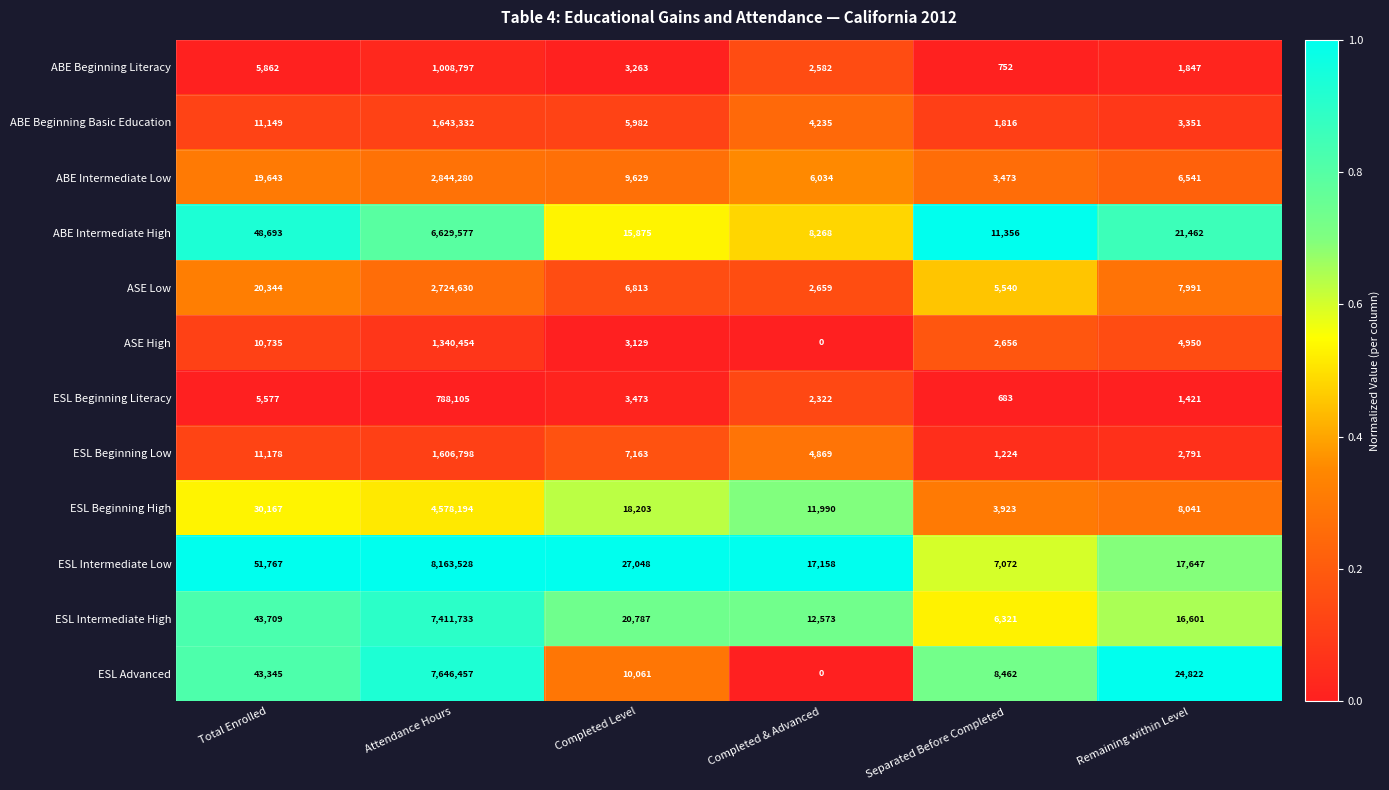

Rank the series at Completed Level from highest to lowest value.

ESL Intermediate Low, ESL Intermediate High, ESL Beginning High, ABE Intermediate High, ESL Advanced, ABE Intermediate Low, ESL Beginning Low, ASE Low, ABE Beginning Basic Education, ESL Beginning Literacy, ABE Beginning Literacy, ASE High